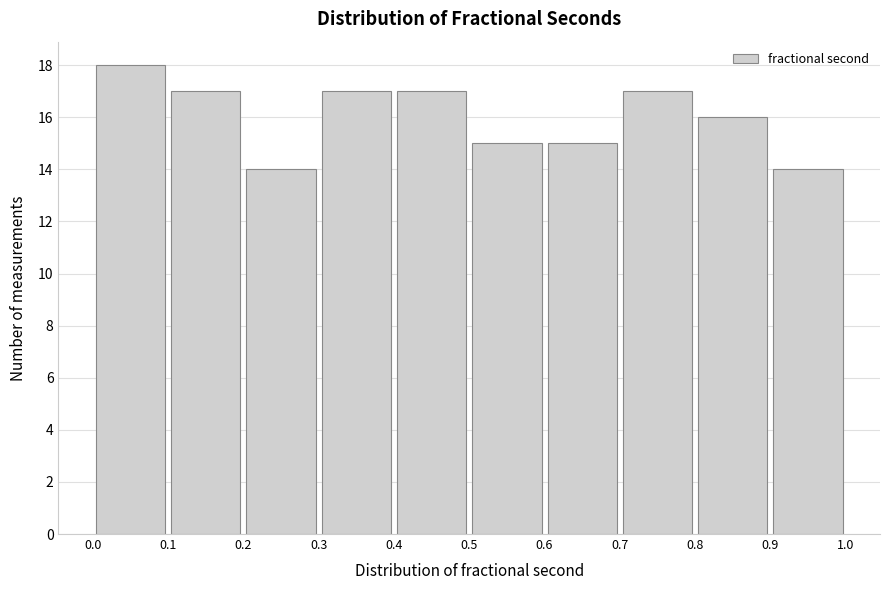

What is the height of the bar covering 0.7 to 0.8 on the x-axis? The values are not printed on the chart, so give them approximately, as read against the axis.

17